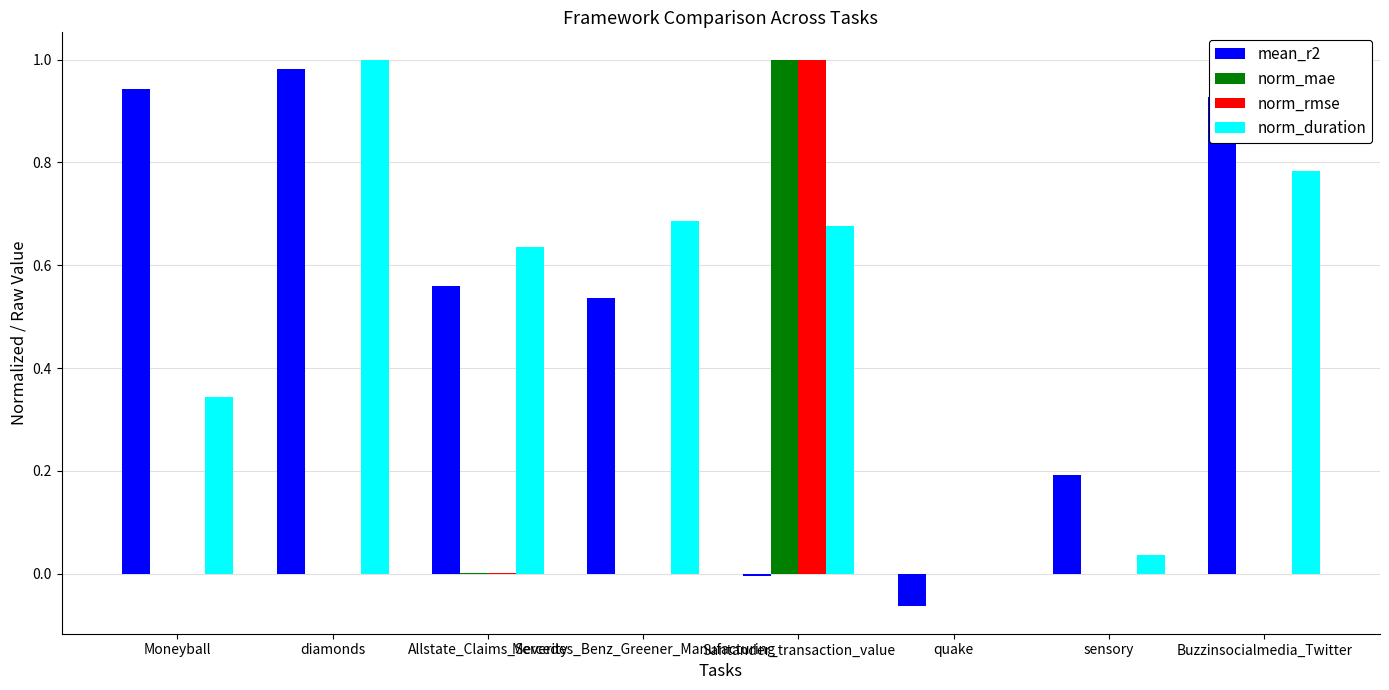

What is the sum of all norm_duration values?

4.2